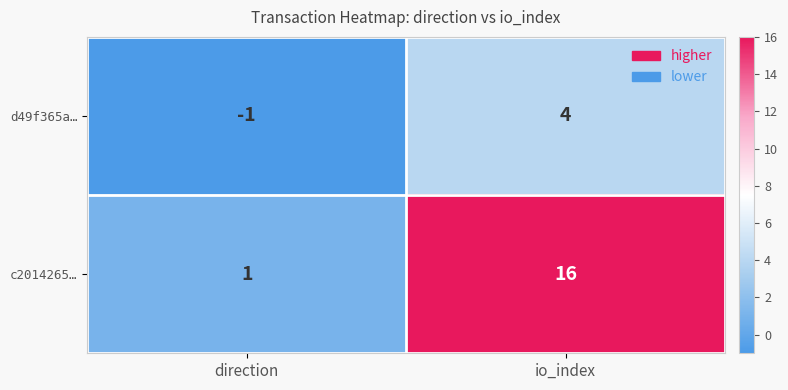

At how many categories does at least one series exceed 7?

1